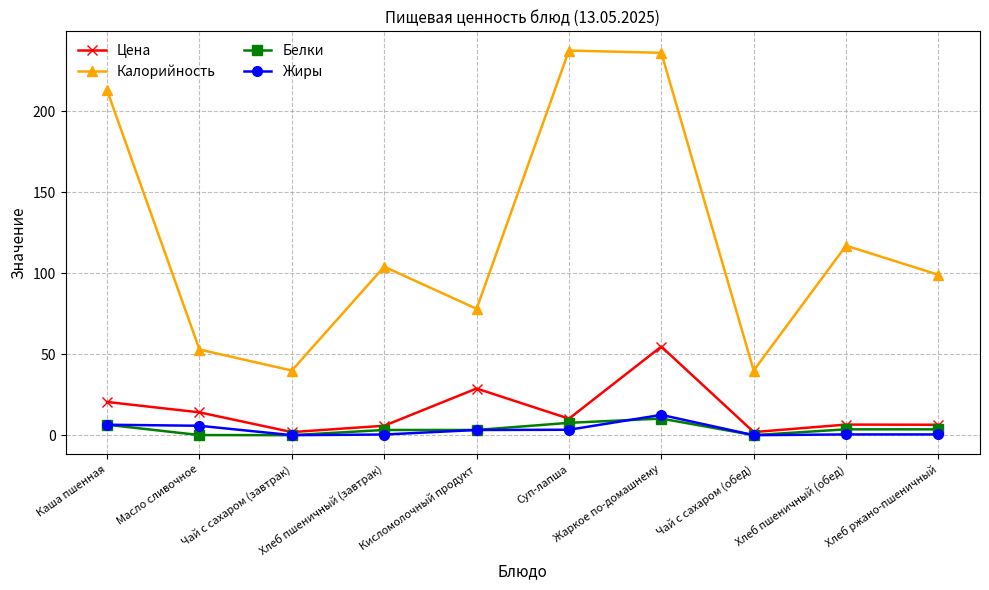

Does the chart display data point markers on the line(s)?

Yes